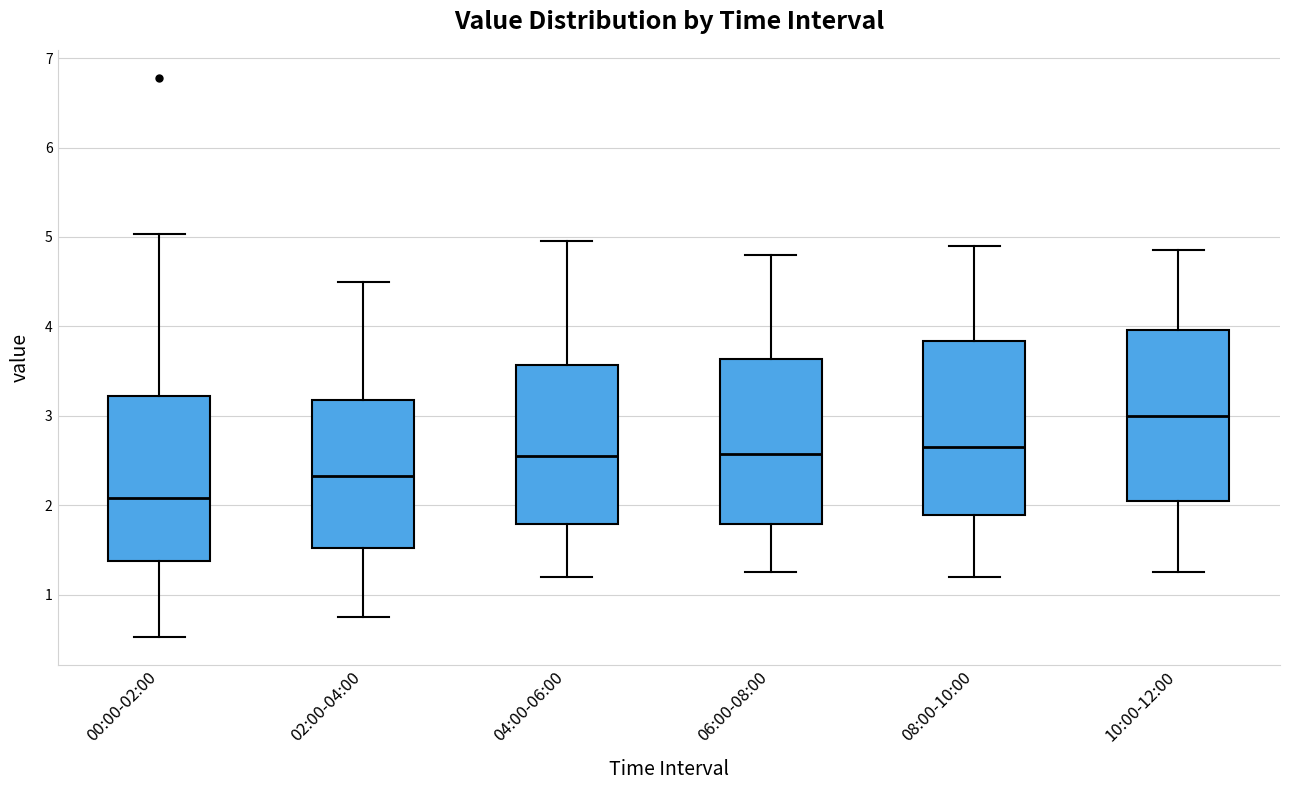

Reading left to right, transcribe this box plot: for each box, give where its median line is, the range the box spans, and where its two whiskers end, as read against the y-axis. The values are not printed on the chart, so give them approximately, as read against the axis.

00:00-02:00: median 2.1, box 1.4 to 3.2, whiskers 0.5 to 5.0
02:00-04:00: median 2.3, box 1.5 to 3.2, whiskers 0.8 to 4.5
04:00-06:00: median 2.6, box 1.8 to 3.6, whiskers 1.2 to 5.0
06:00-08:00: median 2.6, box 1.8 to 3.6, whiskers 1.3 to 4.8
08:00-10:00: median 2.7, box 1.9 to 3.8, whiskers 1.2 to 4.9
10:00-12:00: median 3.0, box 2.1 to 4.0, whiskers 1.3 to 4.9